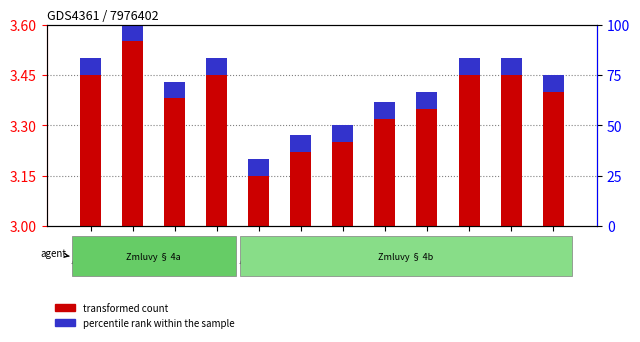

List the series in order of their overall mean, highest first.

transformed count, percentile rank within the sample